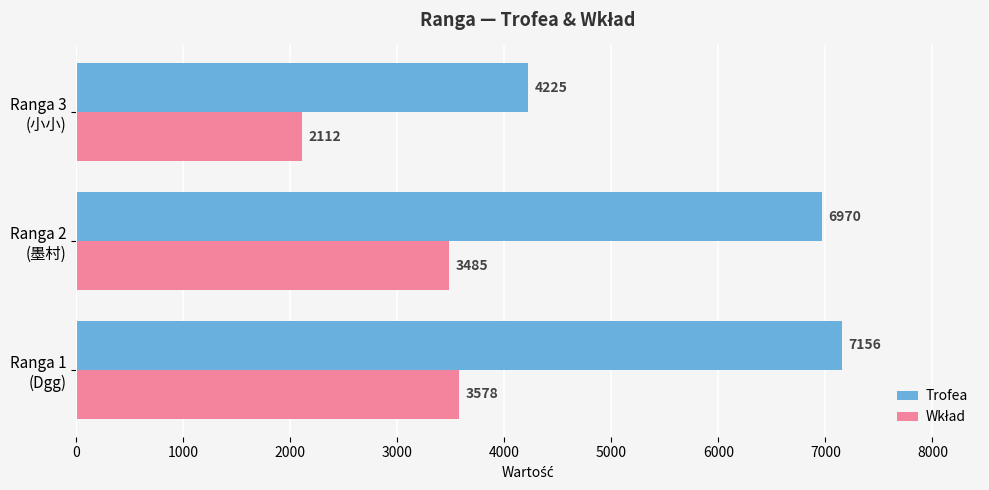

At how many categories does at least one series exceed 5229?

2